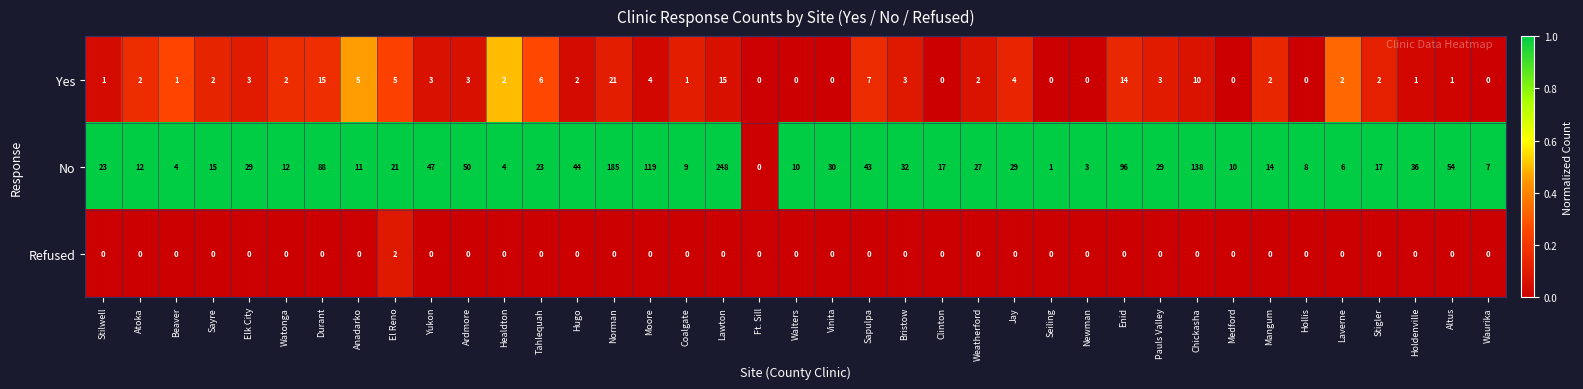

The Yes series shows 5 at Anadarko. True or false?

True